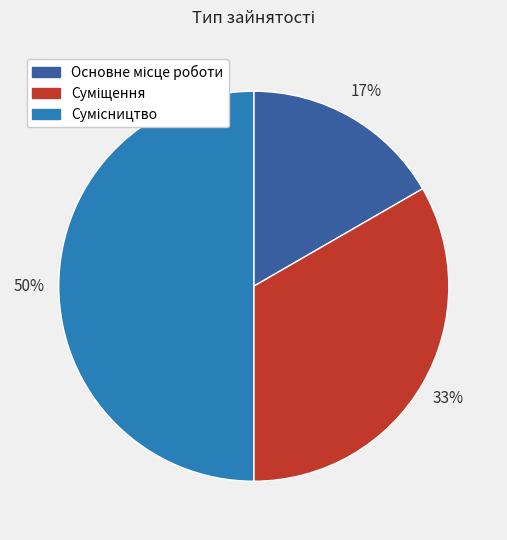

How many segments does this pie chart have?

3